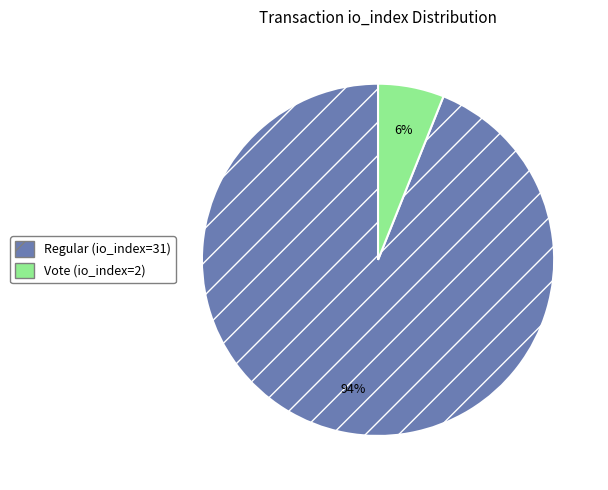

Rank the categories by value from highest to lowest.

Regular (io_index=31), Vote (io_index=2)